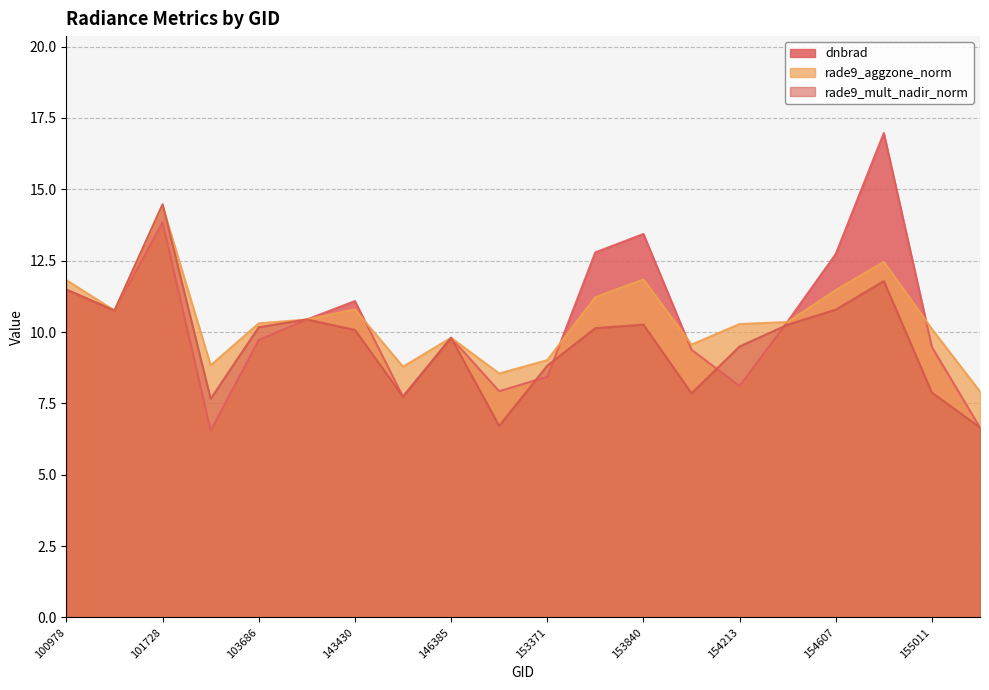

List the series in order of their peak value, lowest first.

rade9_aggzone_norm, rade9_mult_nadir_norm, dnbrad